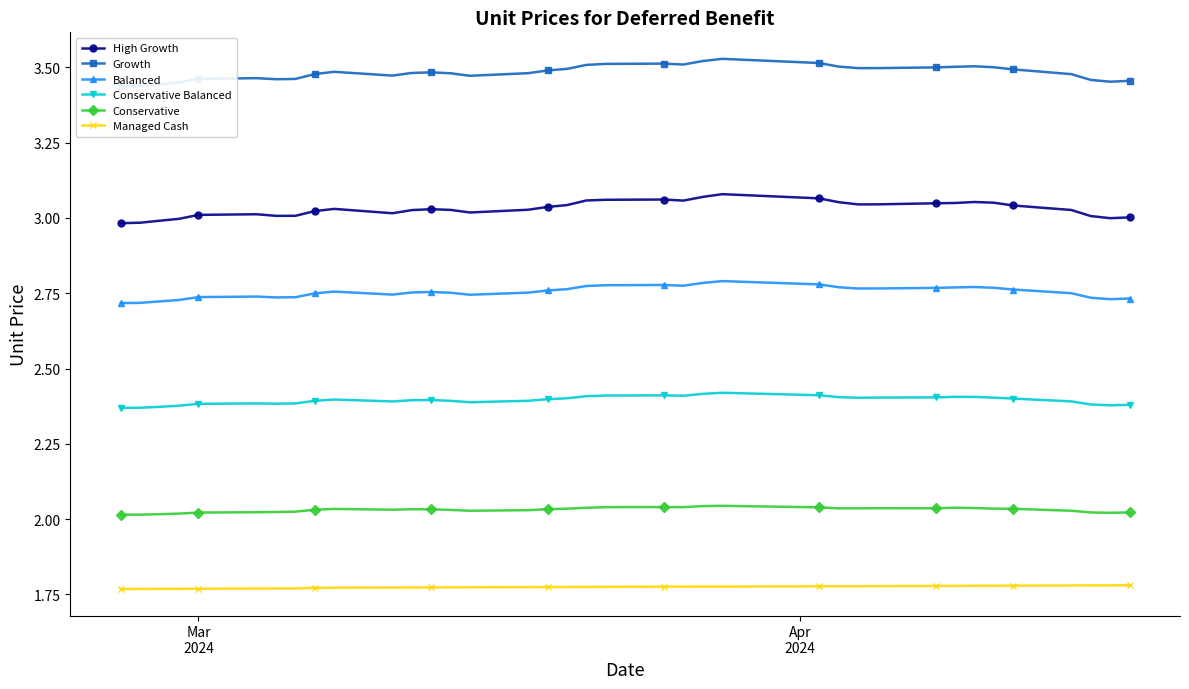

True or false: High Growth and Conservative Balanced cross at least once.

False